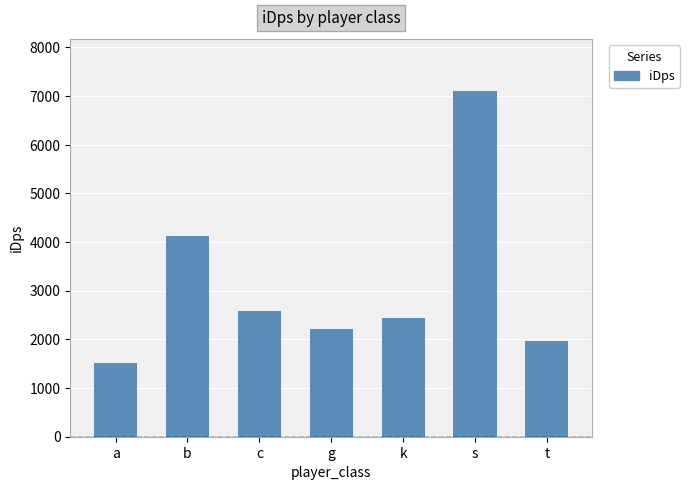

Is it true that the value at s is 7106.7?

True